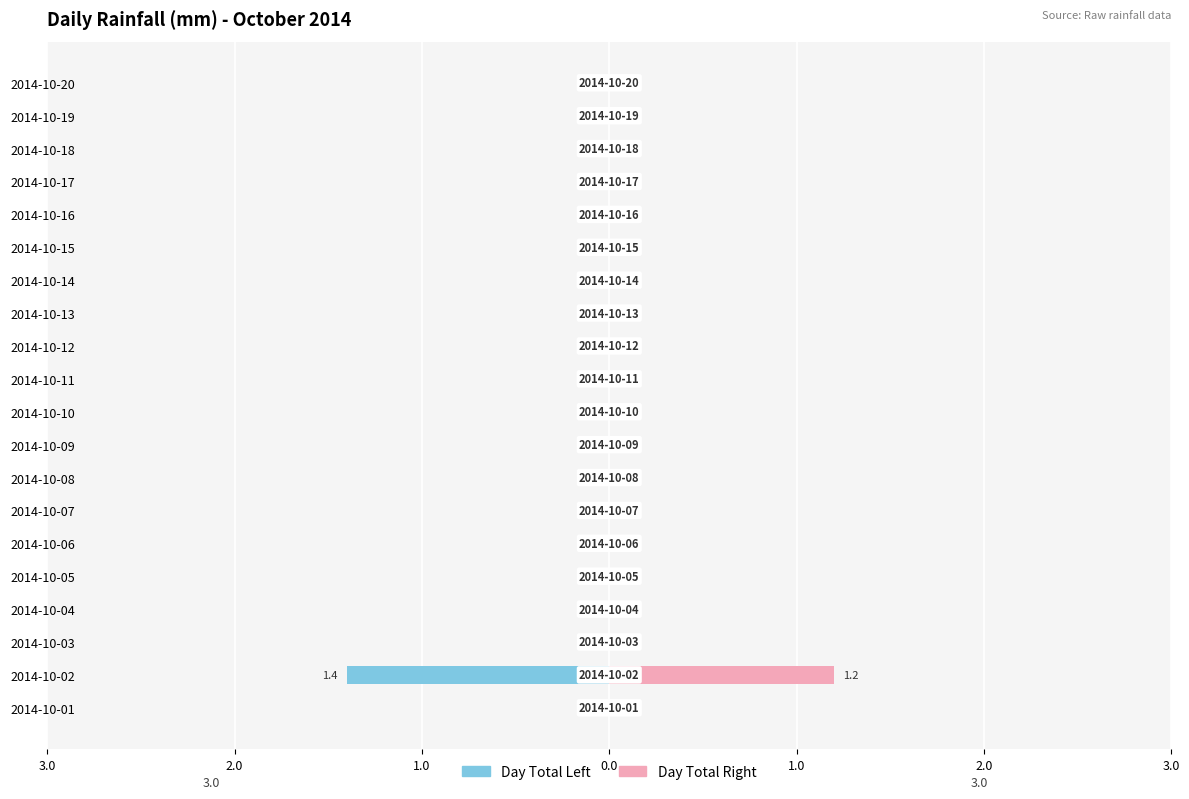

Does the chart contain stacked bars?

No